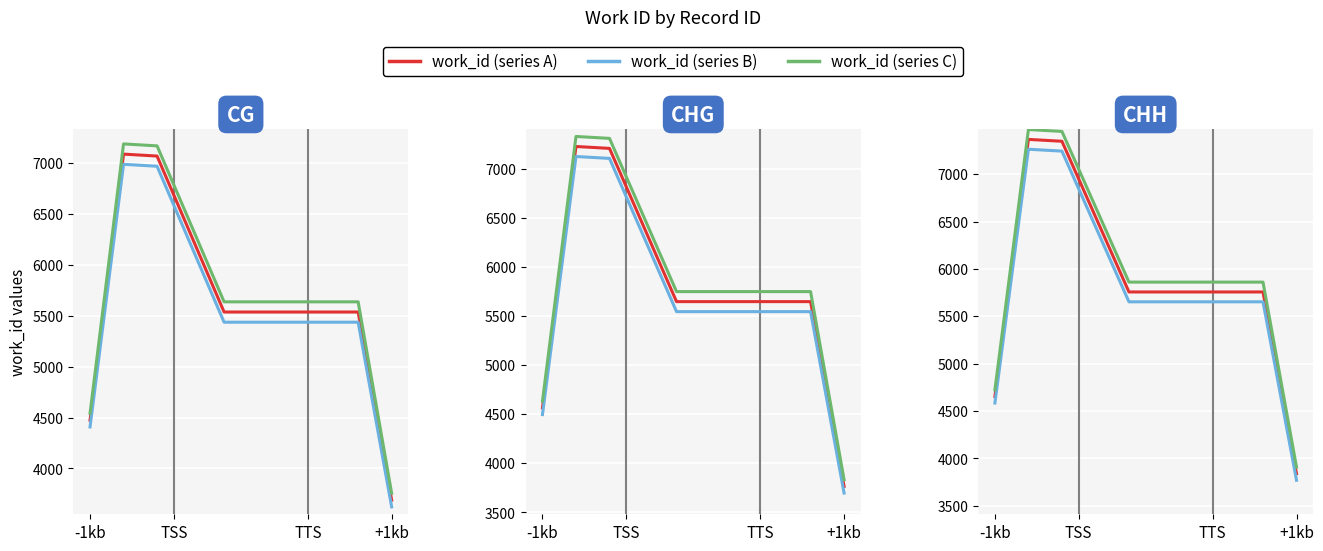

What is the spread (max minus min) of values at TTS?

208.0